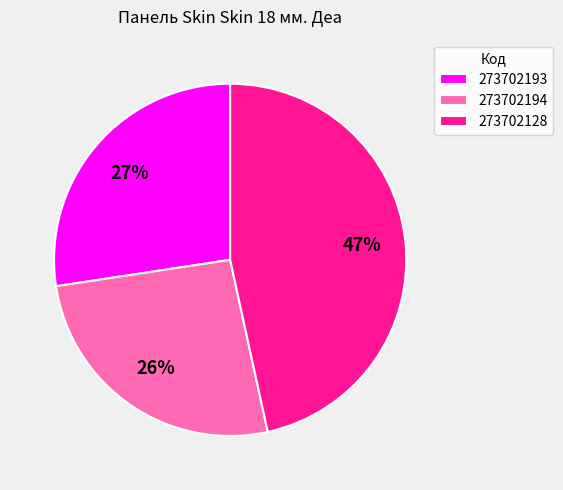

Rank the categories by value from lowest to highest.

273702194, 273702193, 273702128